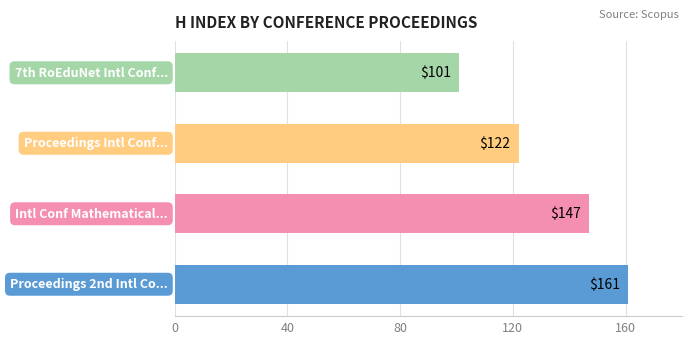

What is the smallest value displayed?

101